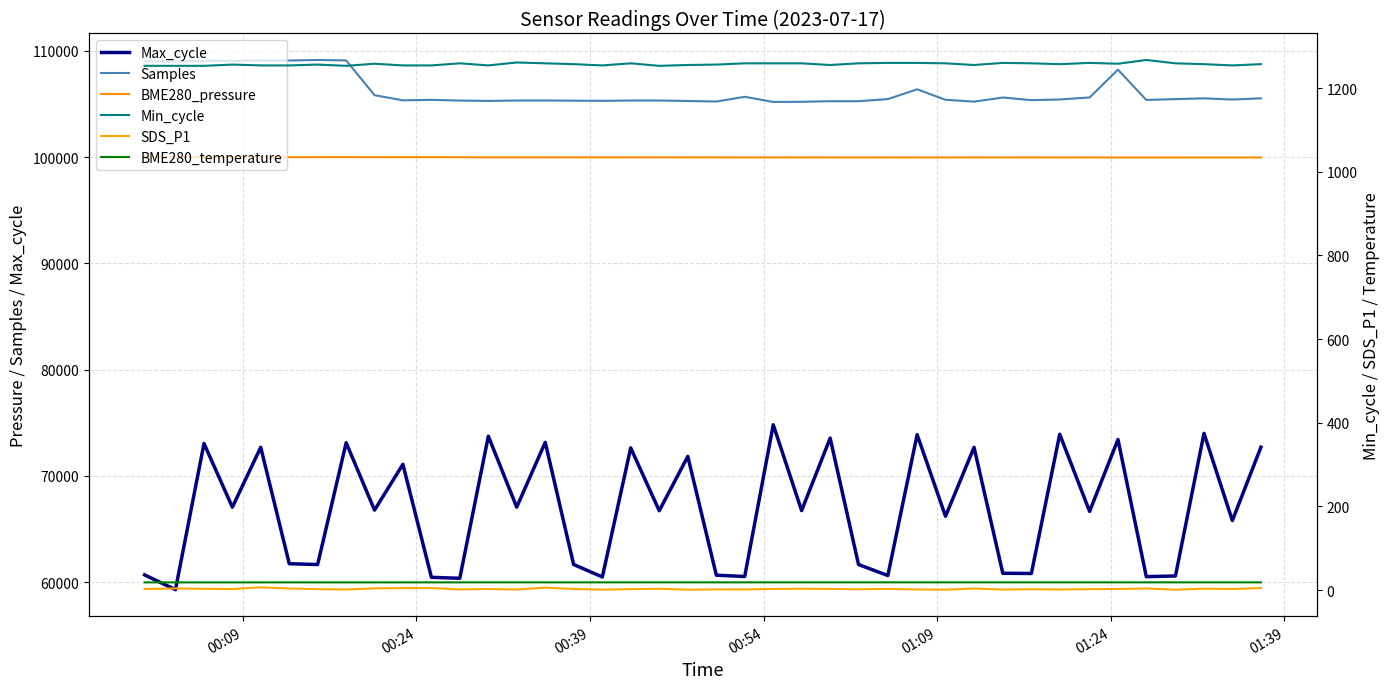

Does the chart display data point markers on the line(s)?

No